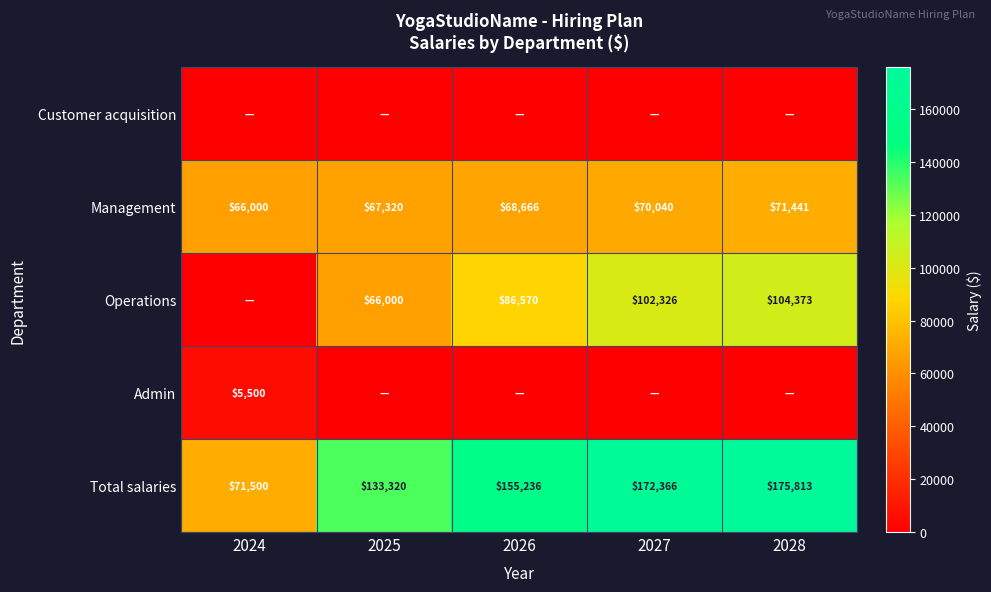

Is the value of Operations at 2025 greater than the value of Total salaries at 2024?

No